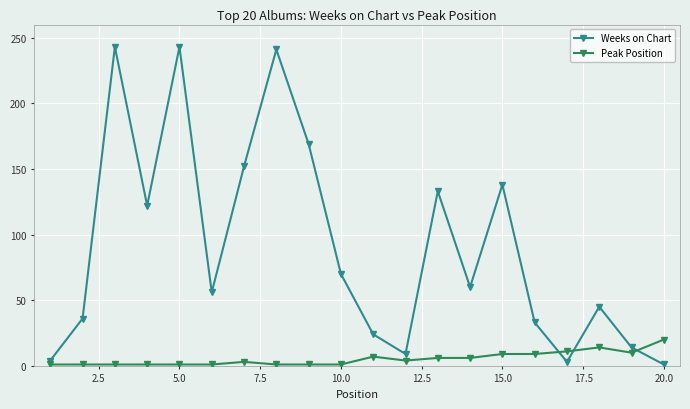

List the series in order of their peak value, highest first.

Weeks on Chart, Peak Position